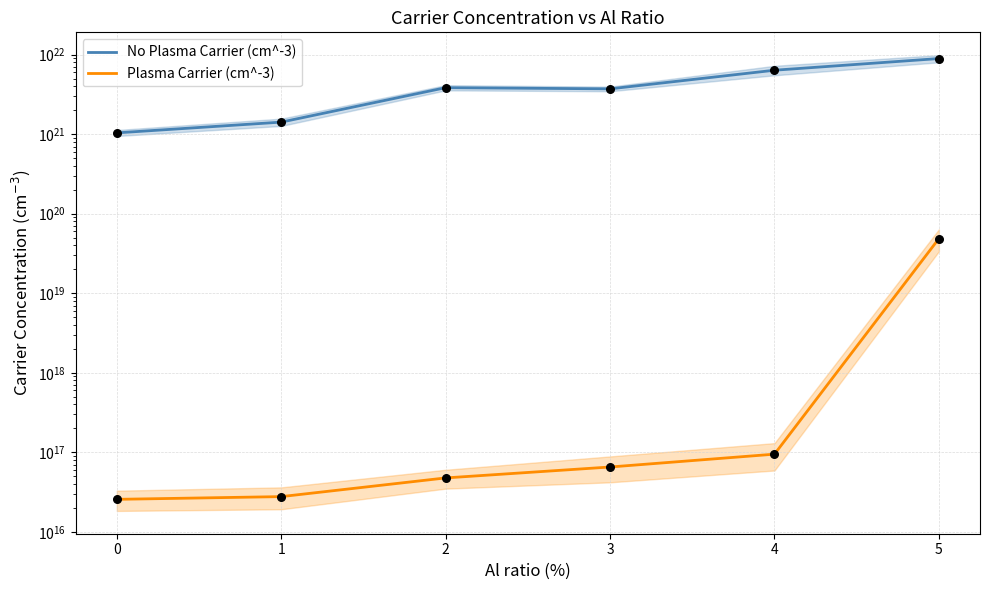

Which series has the largest total across all categories?

No Plasma Carrier (cm^-3)